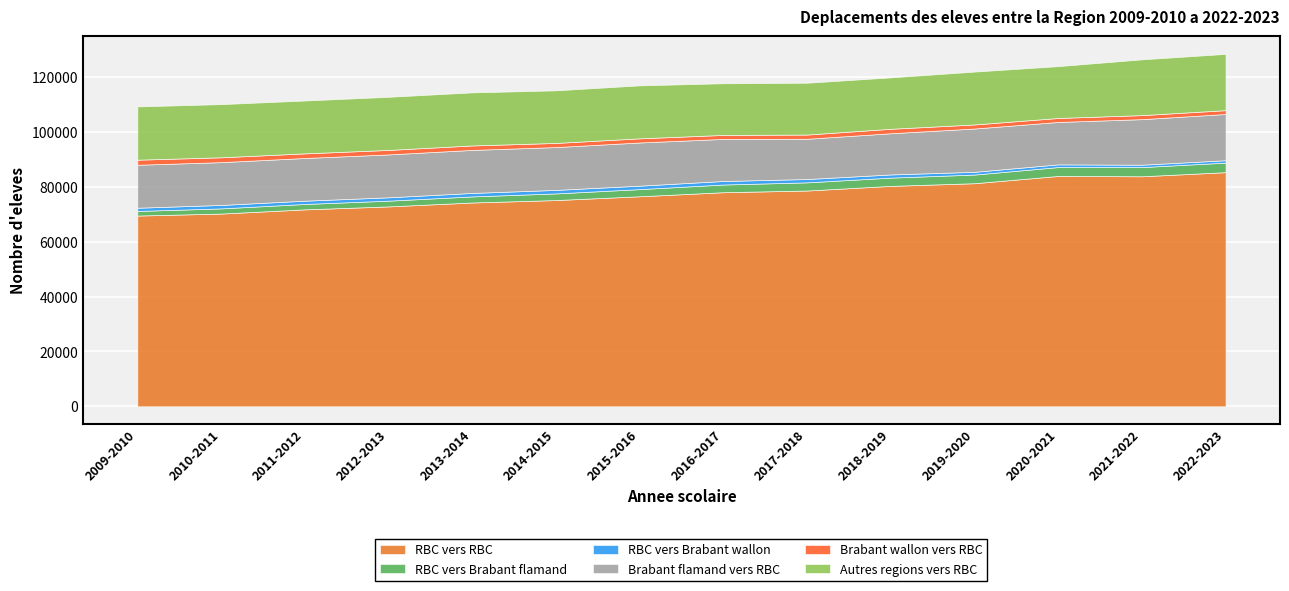

True or false: RBC vers Brabant wallon and RBC vers RBC intersect in this chart.

False